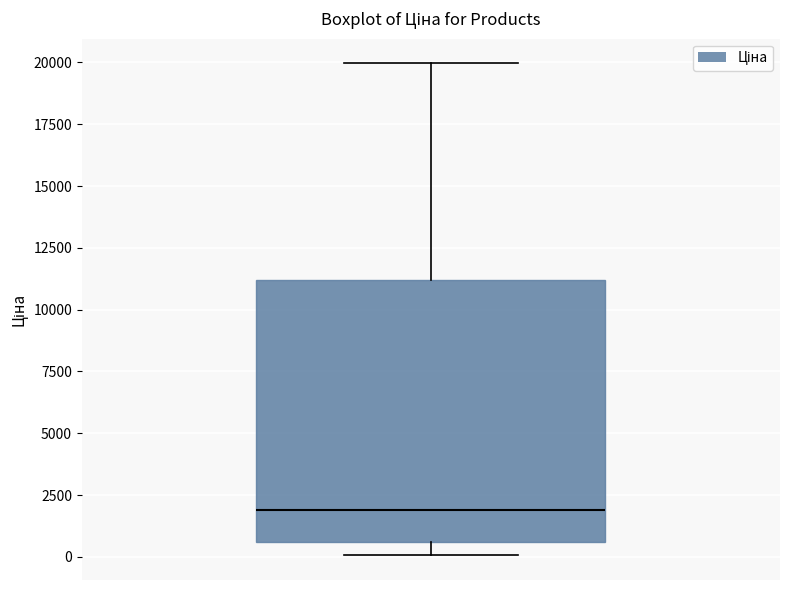

Where is the upper edge of the box on the y-axis? The values are not printed on the chart, so give them approximately, as read against the axis.

11000